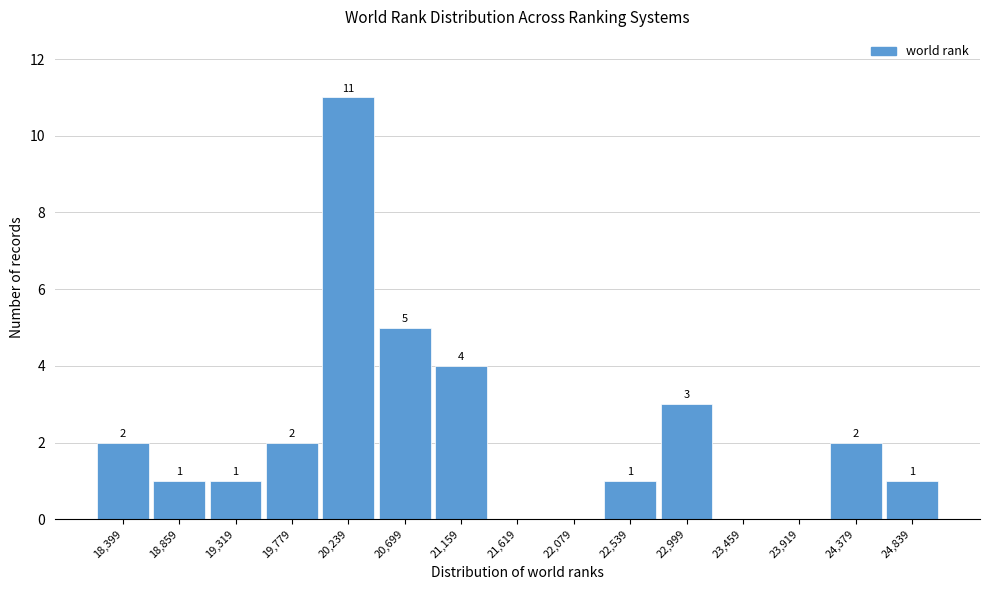

Reading left to right, transcribe all the data shown in this chart.

18,399=2	18,859=1	19,319=1	19,779=2	20,239=11	20,699=5	21,159=4	21,619=0	22,079=0	22,539=1	22,999=3	23,459=0	23,919=0	24,379=2	24,839=1